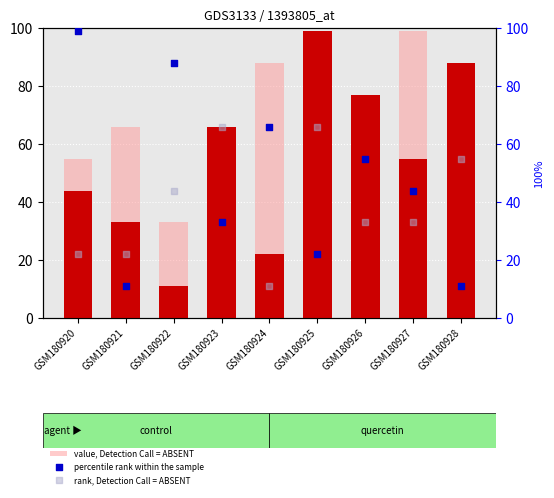

Which series has the widest spread of Y values?

count